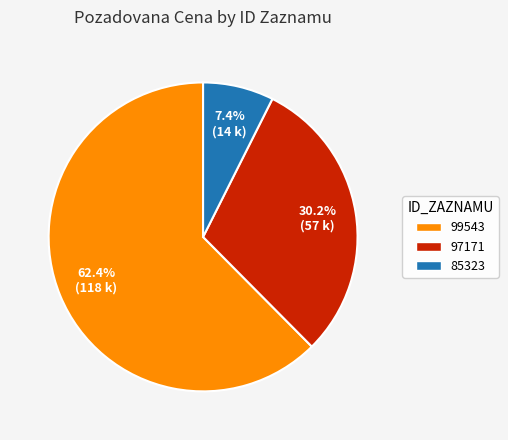

What is the smallest slice in the pie chart?

85323